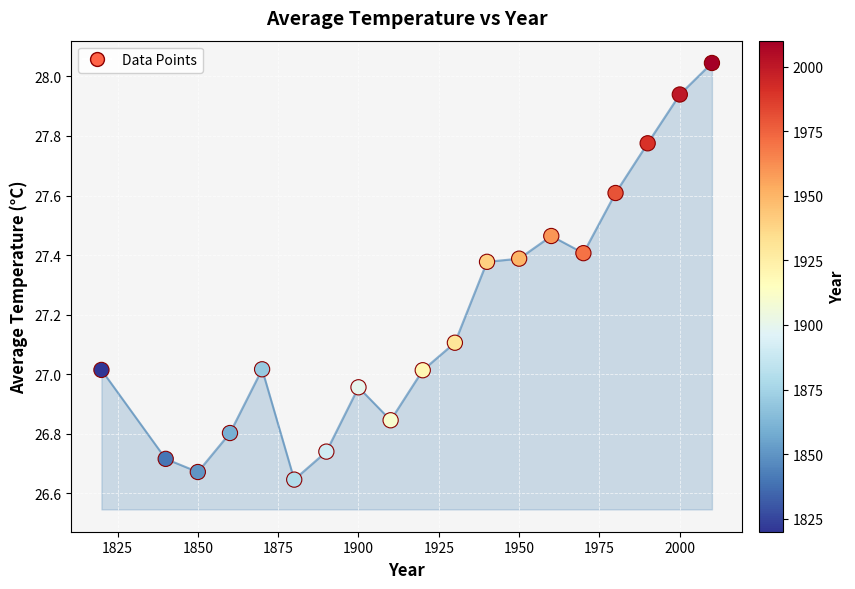

What is the range of X values (max minus min)?

190.0